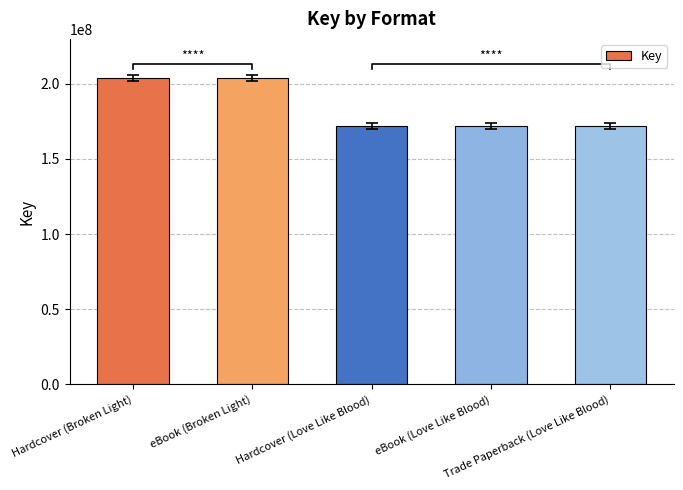

Count the number of values greater than 172144539.

2